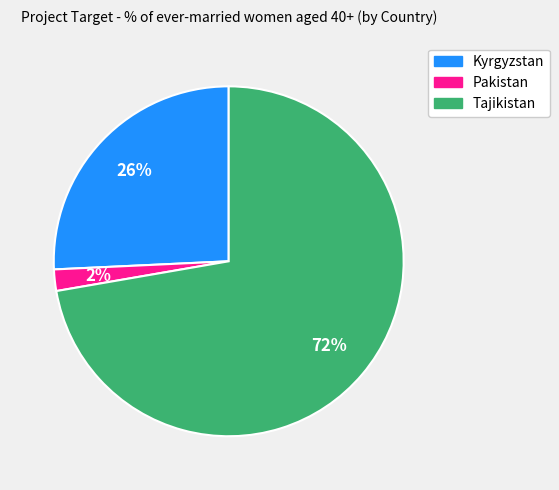

The Pakistan slice represents 2% of the pie. True or false?

True